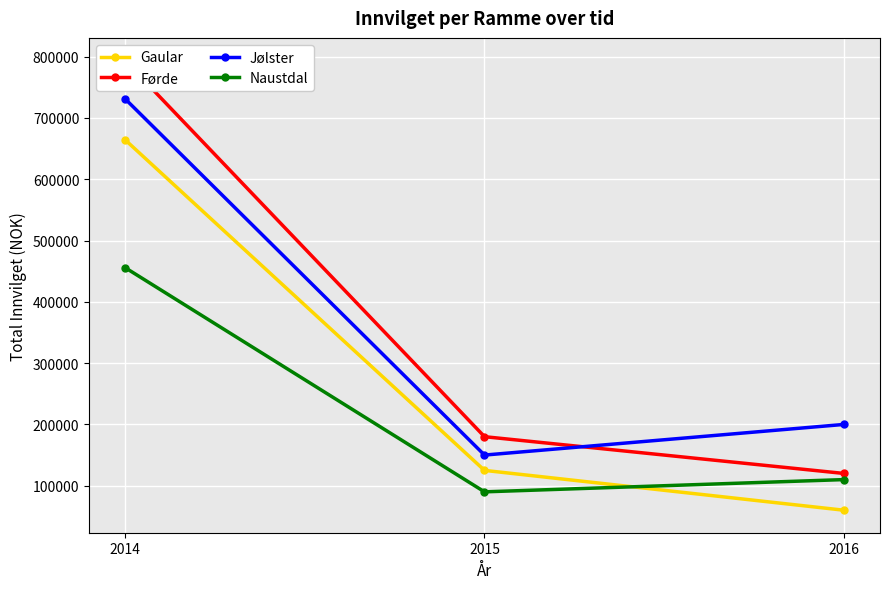

What is the average value of the Førde series?

364660